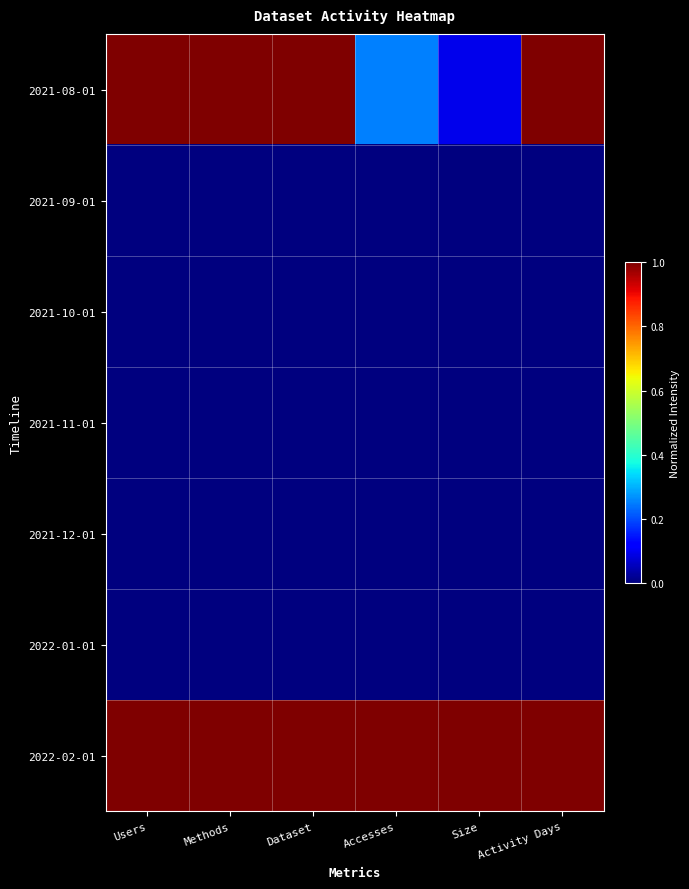

Which series changed the most between Users and Size?

2021-08-01